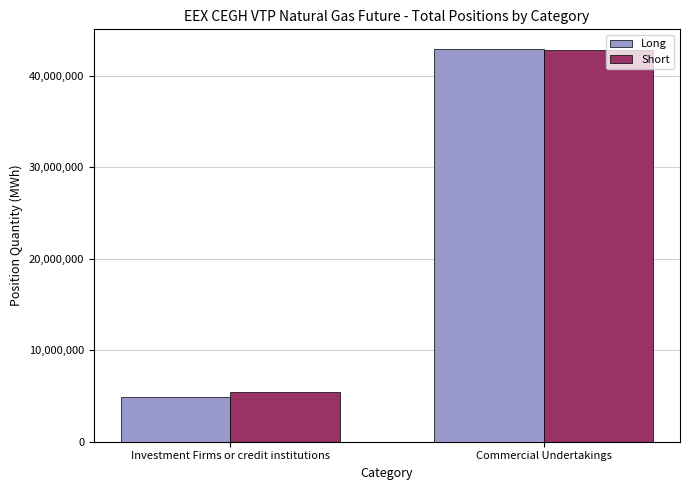

Rank the categories by Short value from highest to lowest.

Commercial Undertakings, Investment Firms or credit institutions